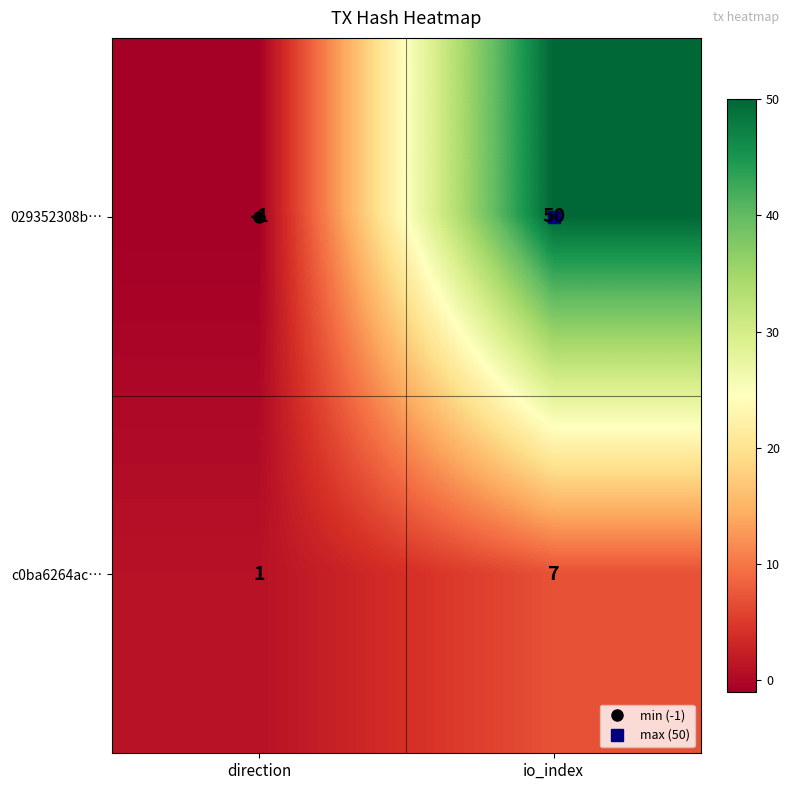

What value does the 029352308b… series have at io_index, to the nearest 10?

50